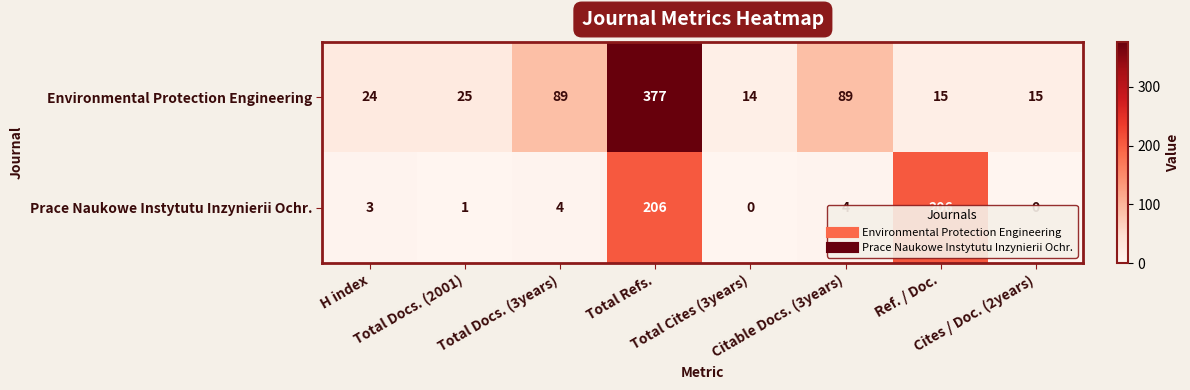

Which series has the widest spread of values?

Environmental Protection Engineering